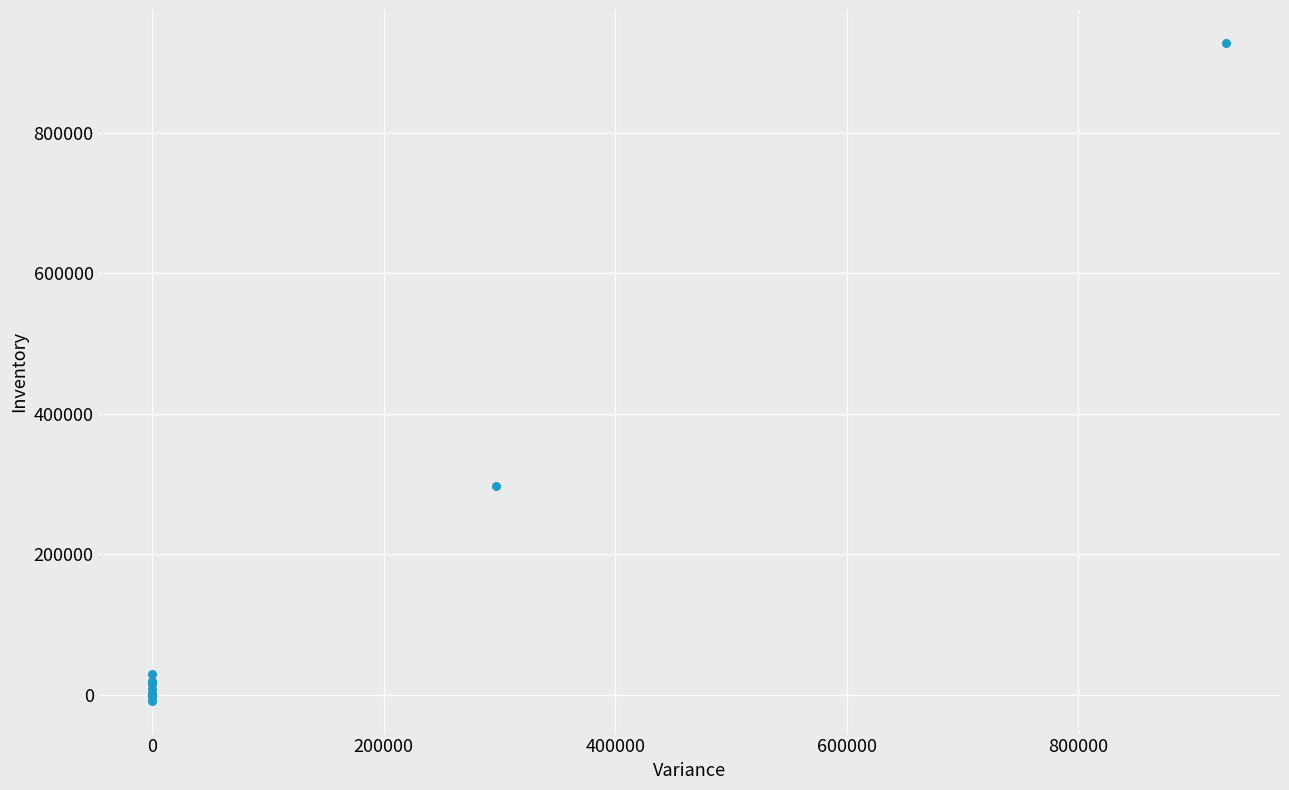

What Y value in the scatter plot is closest to 459717?

297000.0